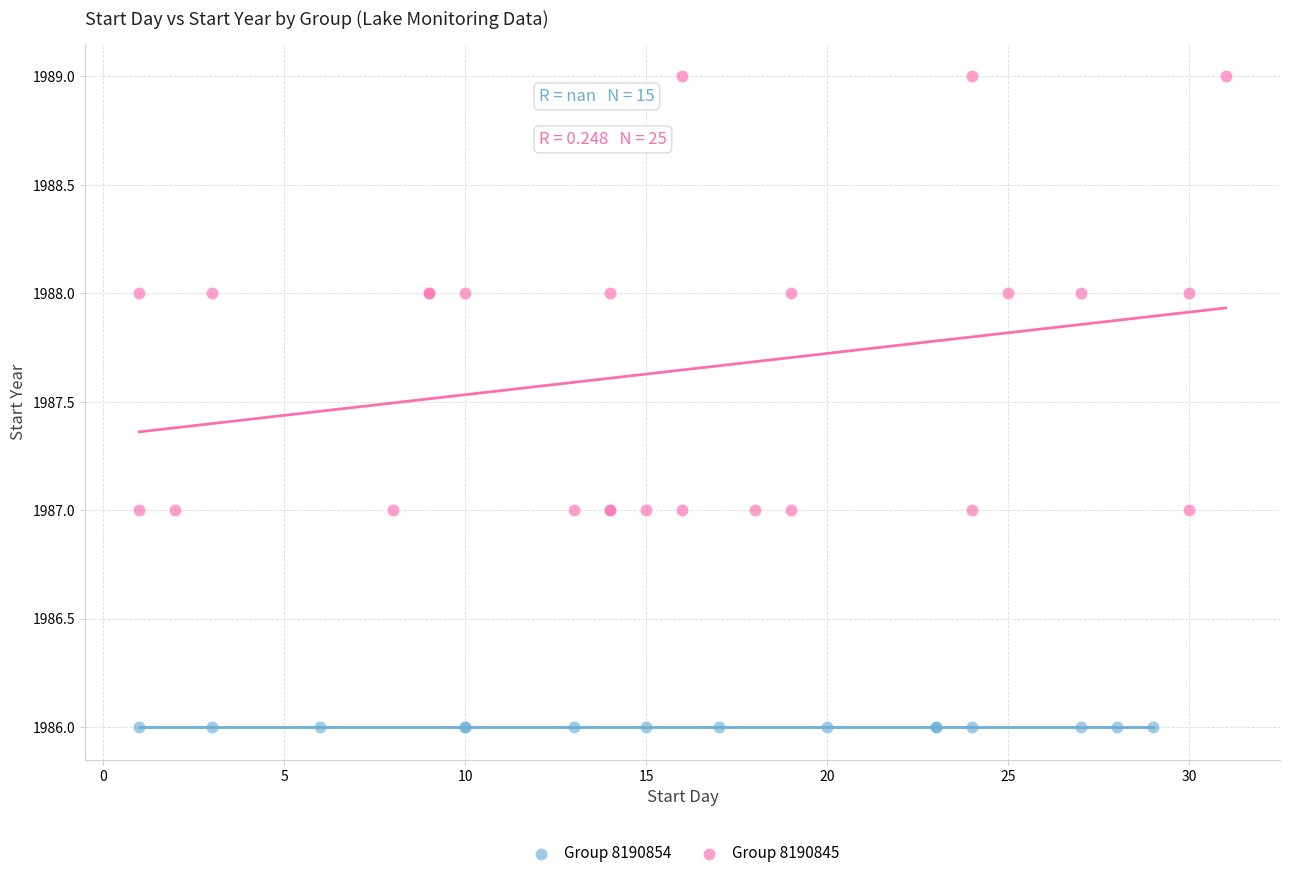

Which series contains the lowest Y value?

Group 8190854